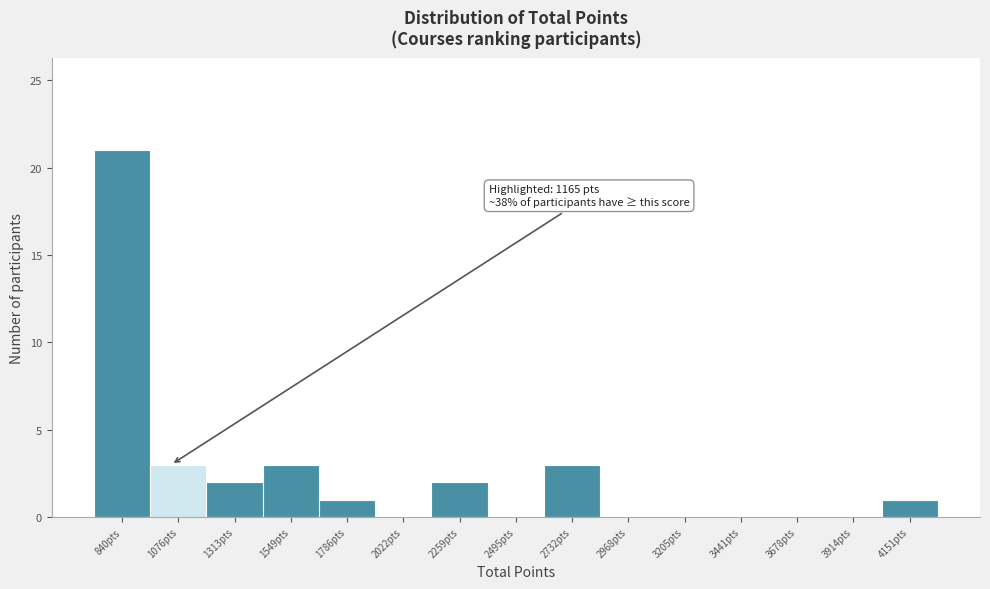

Reading left to right, list all the values displayed in this chart.

840pts=21	1076pts=3	1313pts=2	1549pts=3	1786pts=1	2022pts=0	2259pts=2	2495pts=0	2732pts=3	2968pts=0	3205pts=0	3441pts=0	3678pts=0	3914pts=0	4151pts=1